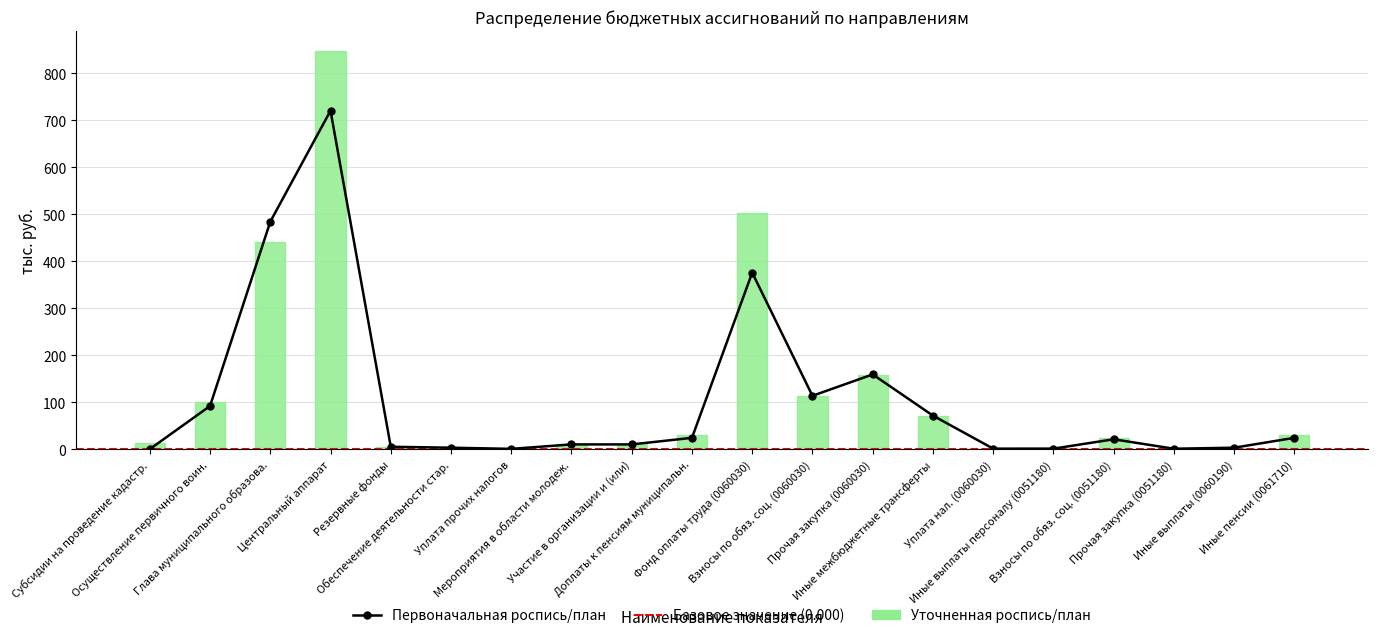

How many data points in Первоначальная роспись are above 20?

10